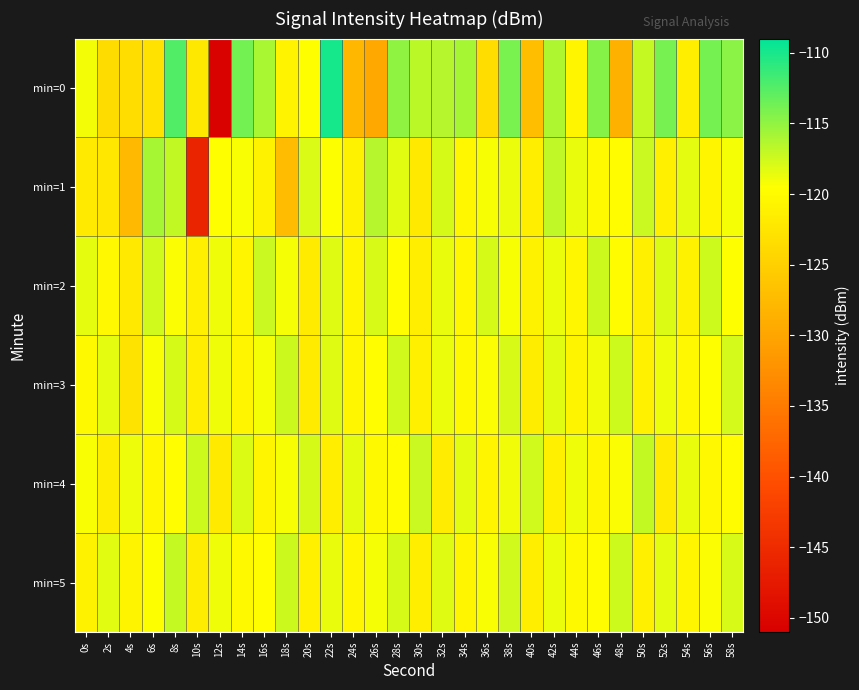

Count the number of data series in this chart.

6